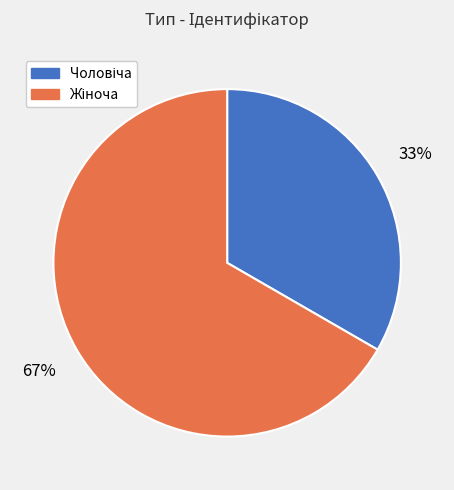

Does any single category account for the majority?

Yes